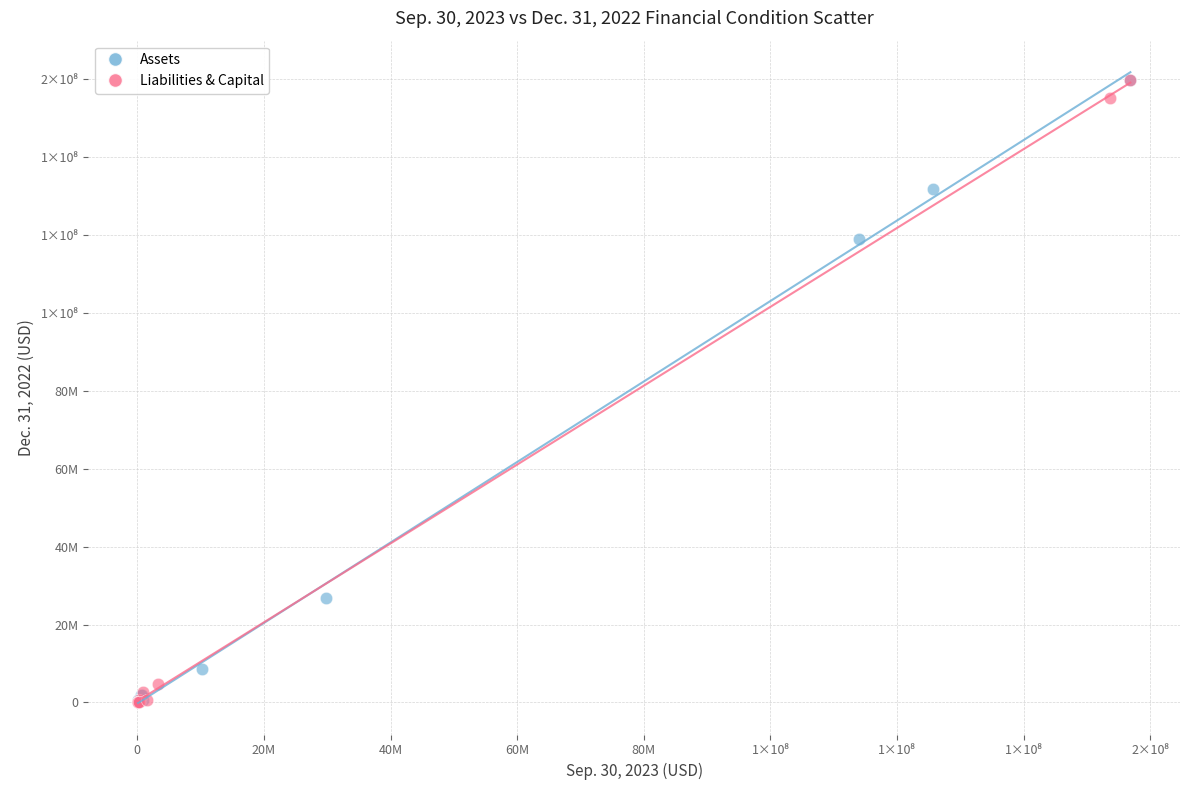

What are all the series names shown in the legend?

Assets, Liabilities & Capital